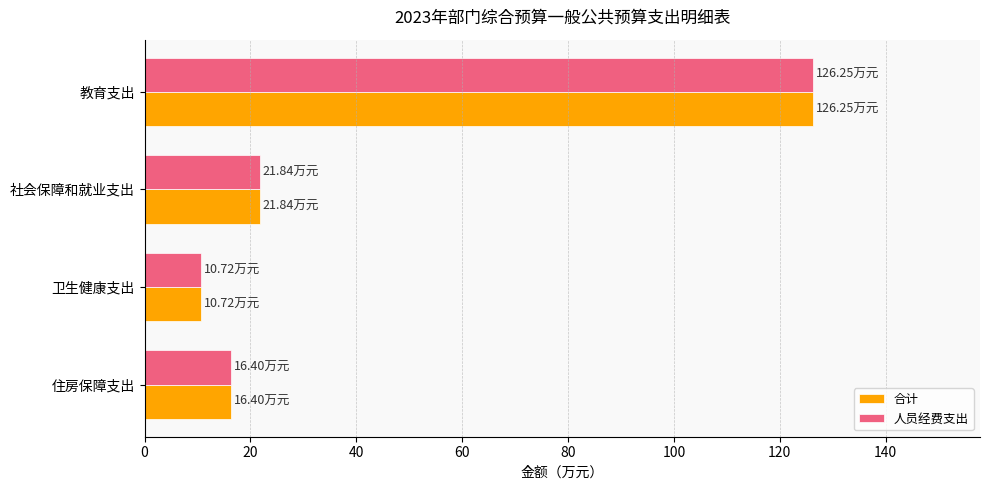

At which label is 合计 closest to 68?

社会保障和就业支出